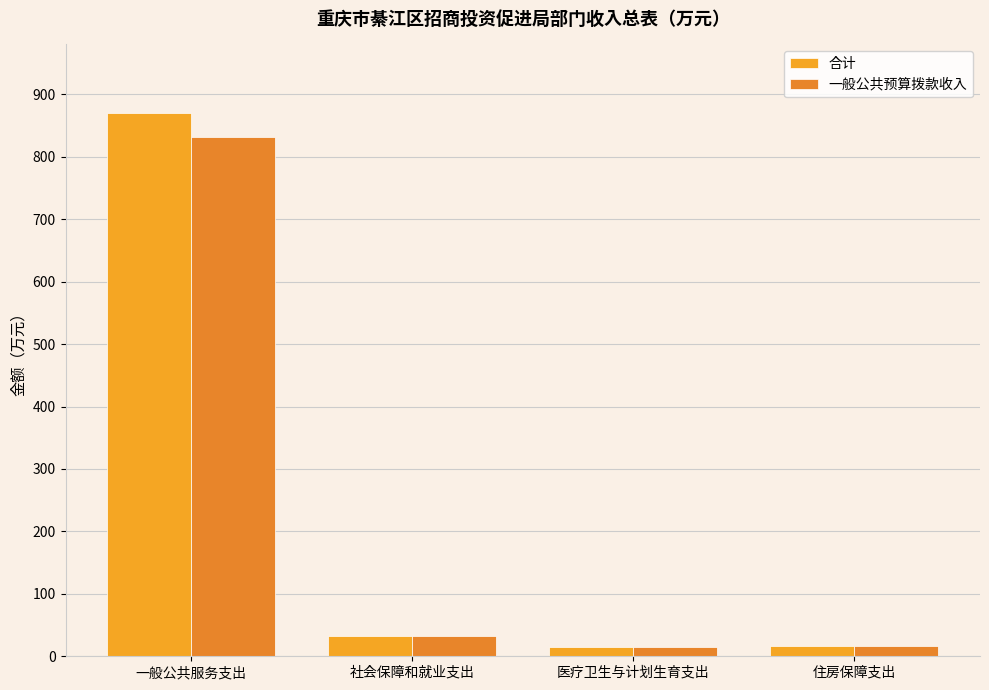

Rank the categories by 合计 value from highest to lowest.

一般公共服务支出, 社会保障和就业支出, 住房保障支出, 医疗卫生与计划生育支出